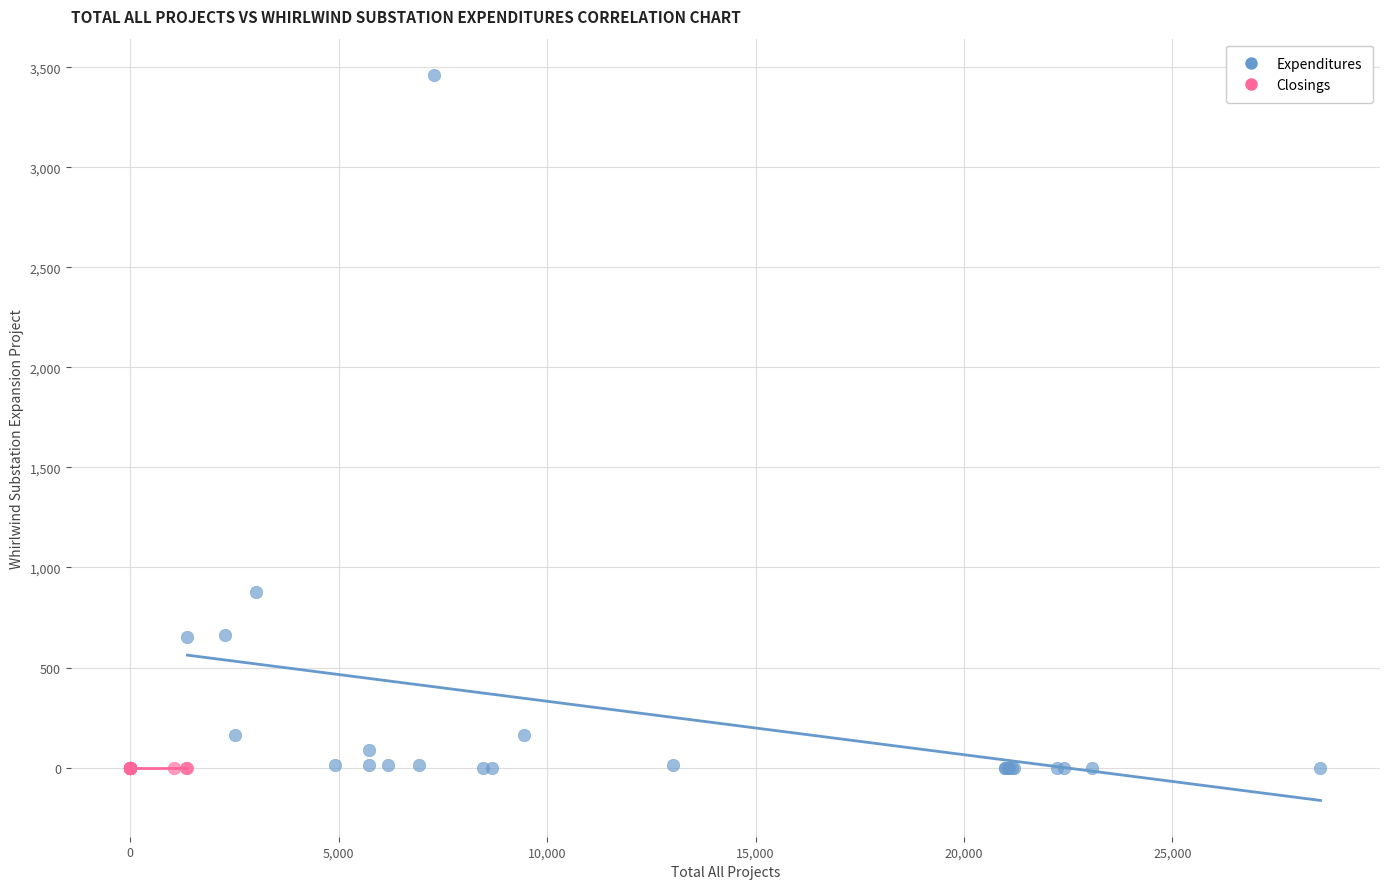

Which series reaches the maximum Y coordinate?

Expenditures